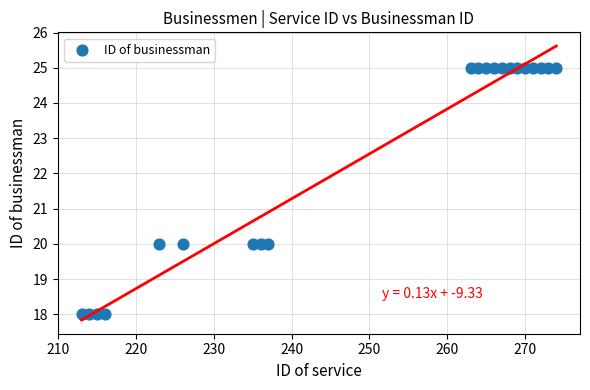

What is the range of Y values (max minus min)?

7